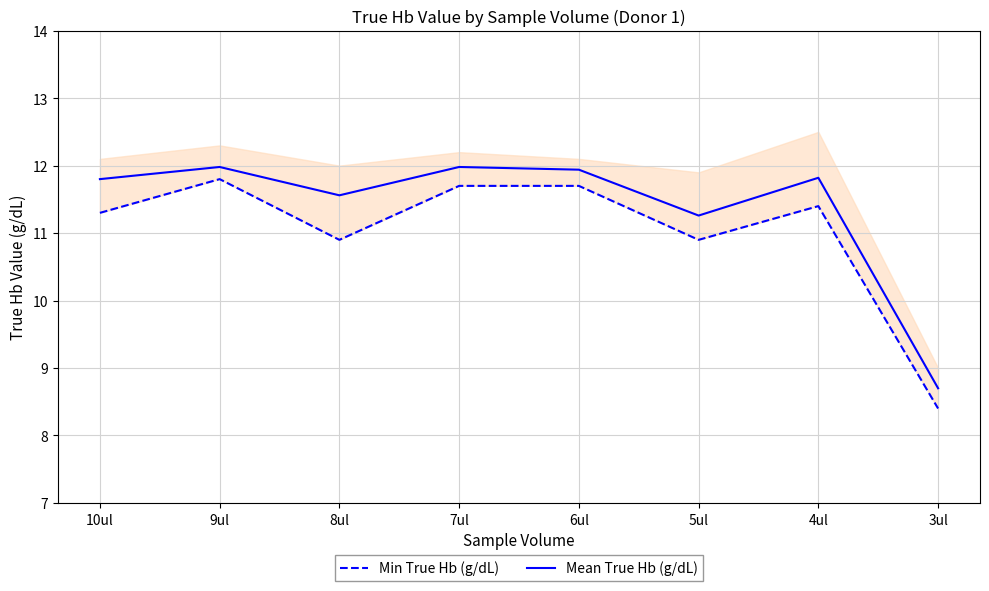

How many interior local peaks does the Min True Hb (g/dL) series have?

2